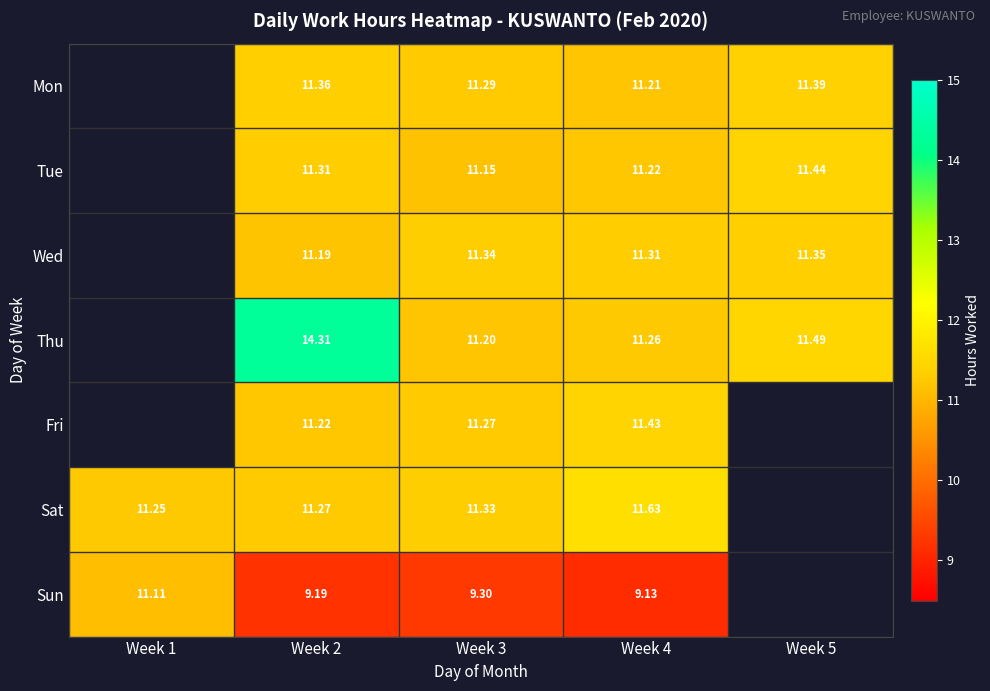

Which has a higher value, Week 3 or Week 4?

Week 3